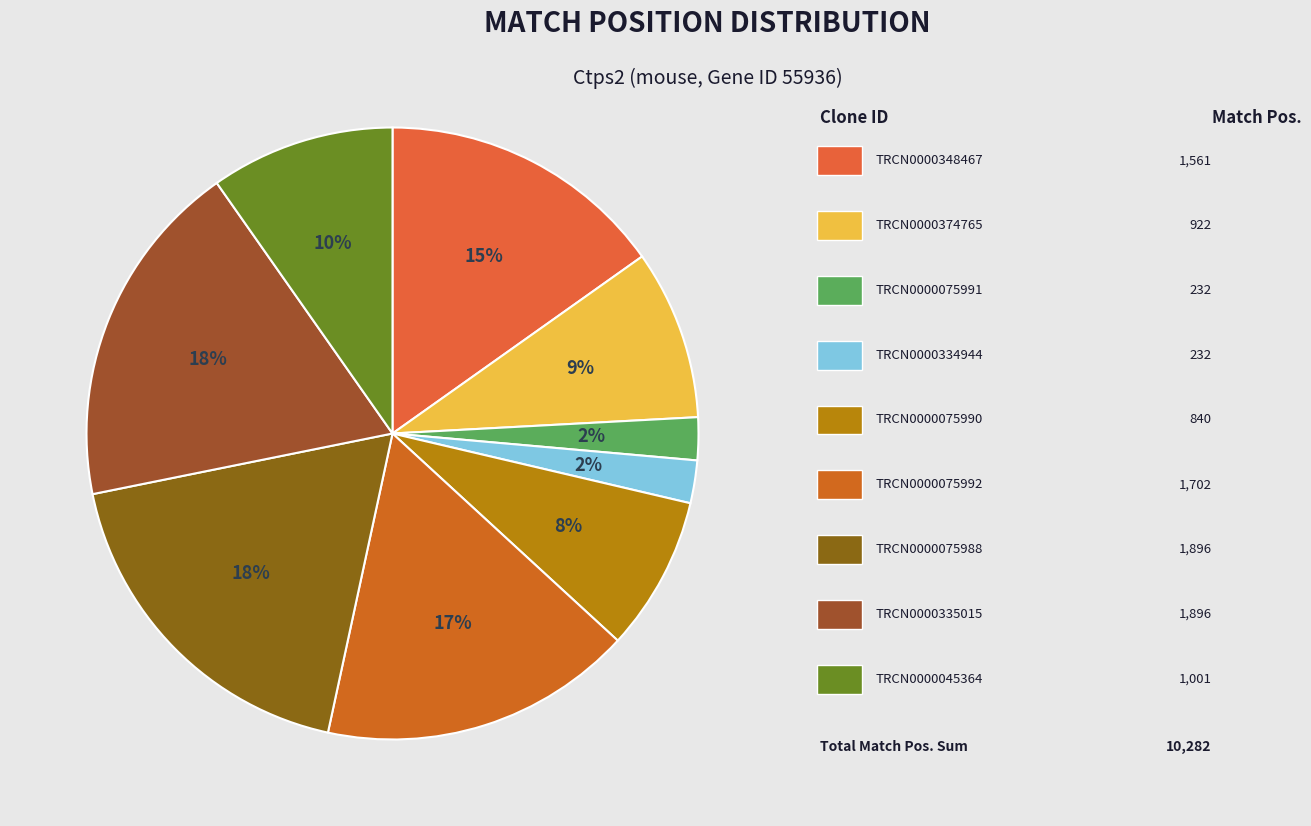

To the nearest percent, what is the difference between the largest and smallest slice percentages?

16%